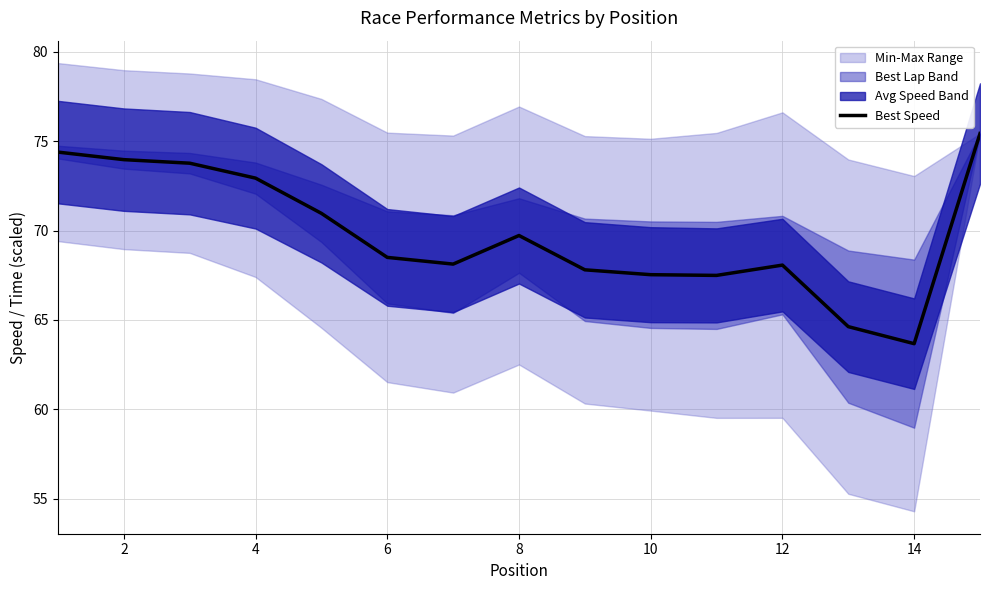

How many points are higher than both their immediate neighbors (excluding endpoints)?

2